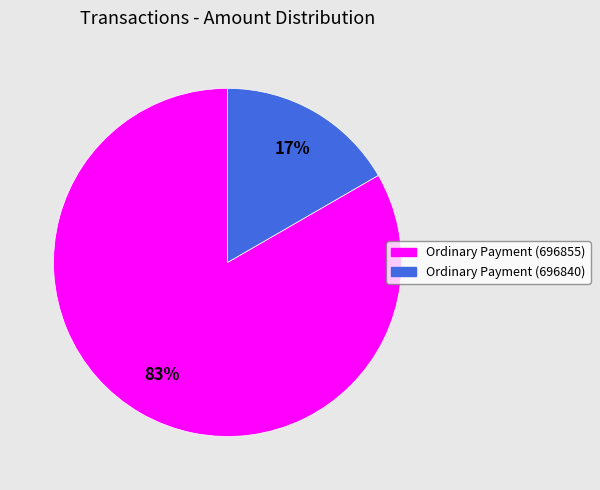

Count the number of slices in the pie.

2